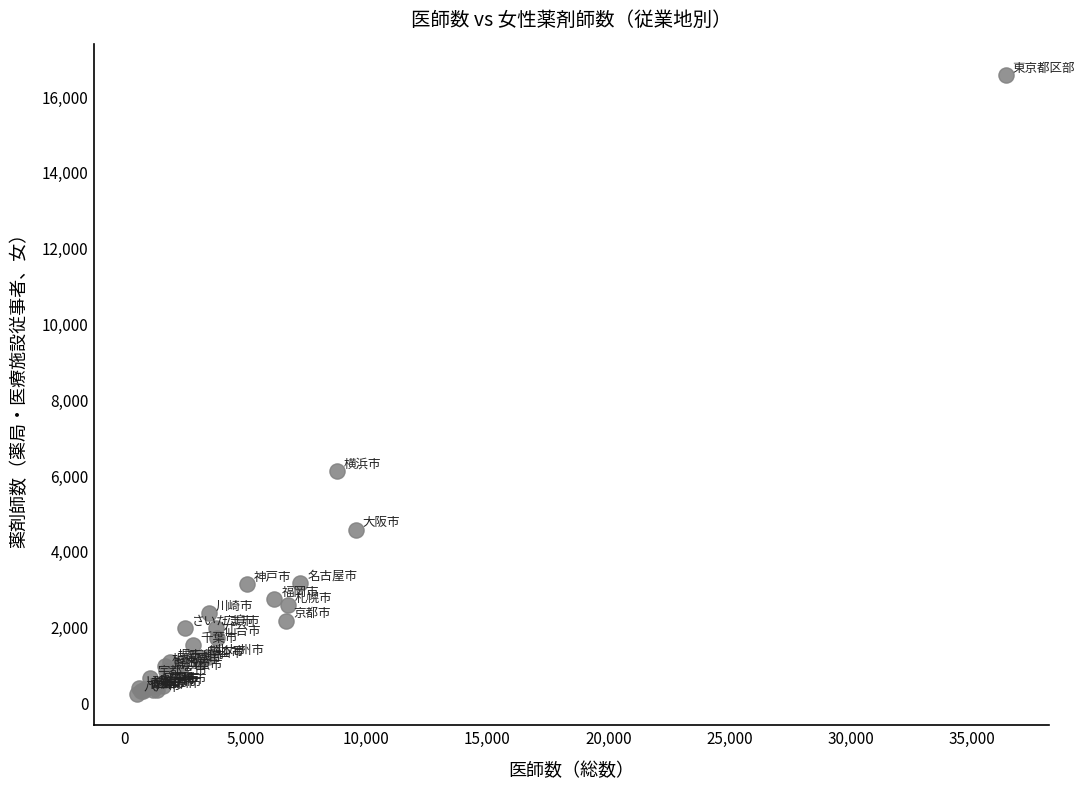

What Y value in the scatter plot is closest to 8380?

6117